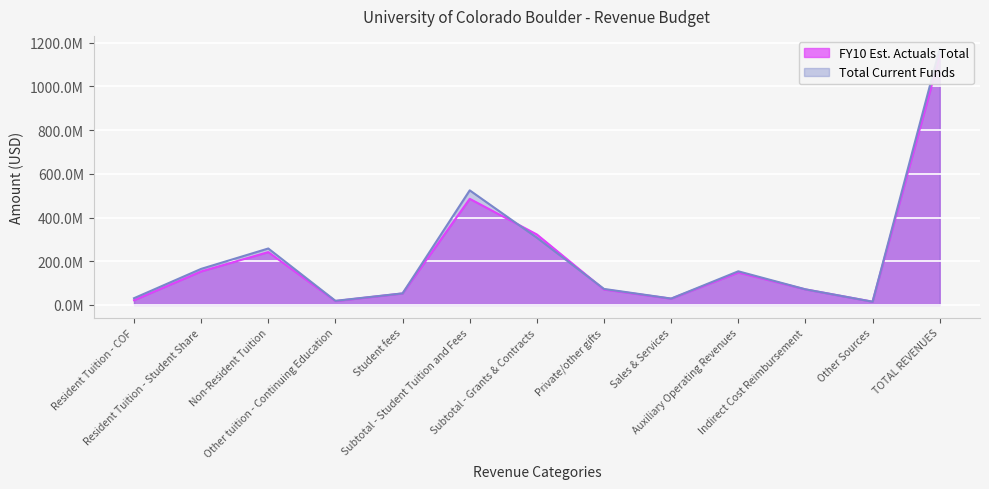

Is it true that Total Current Funds equals 30451162 at Resident Tuition - COF?

True